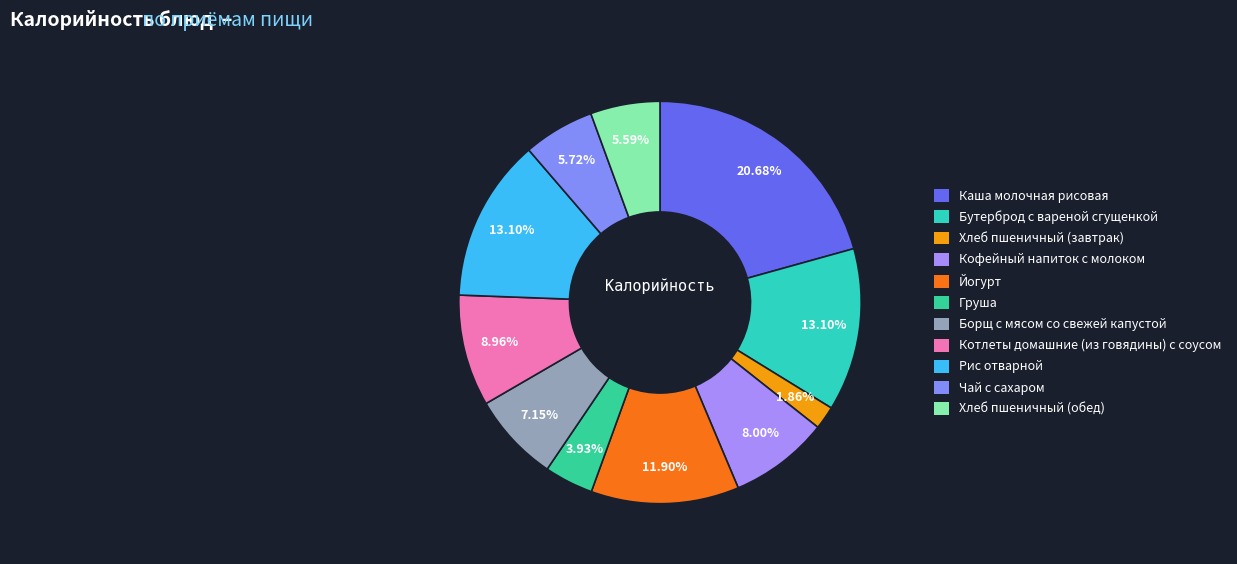

Which category has the biggest portion of the pie?

Каша молочная рисовая